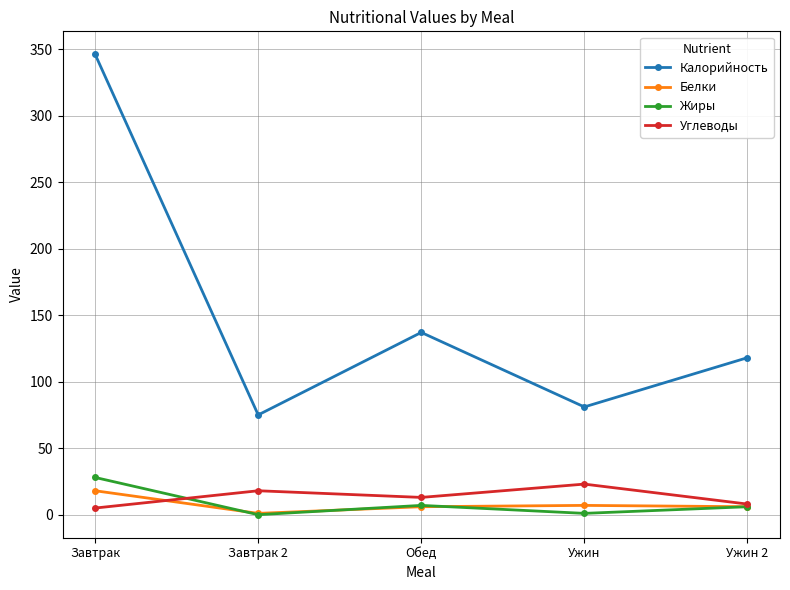

Is the value of Белки at Ужин greater than the value of Жиры at Ужин?

Yes